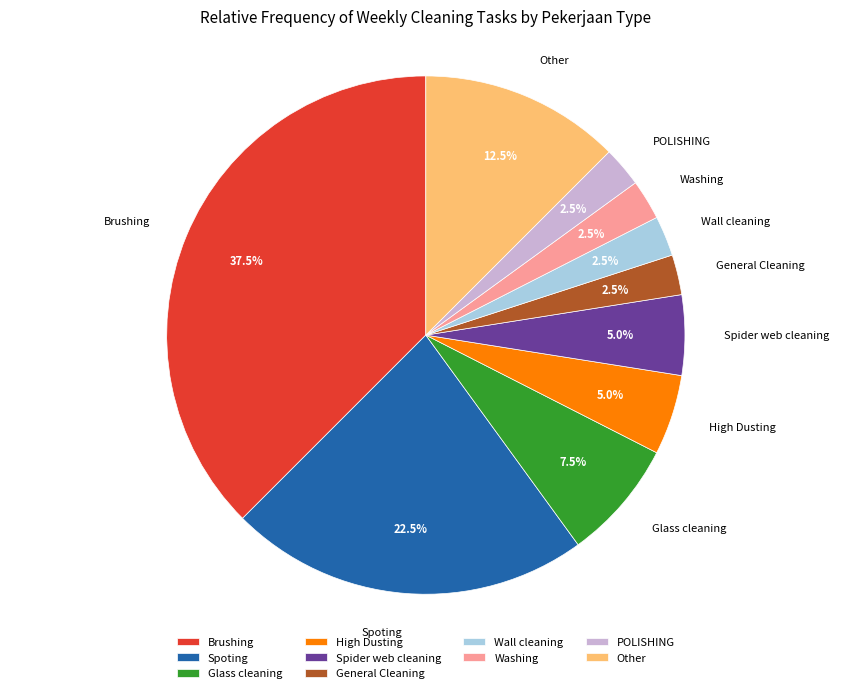

How many segments does this pie chart have?

10